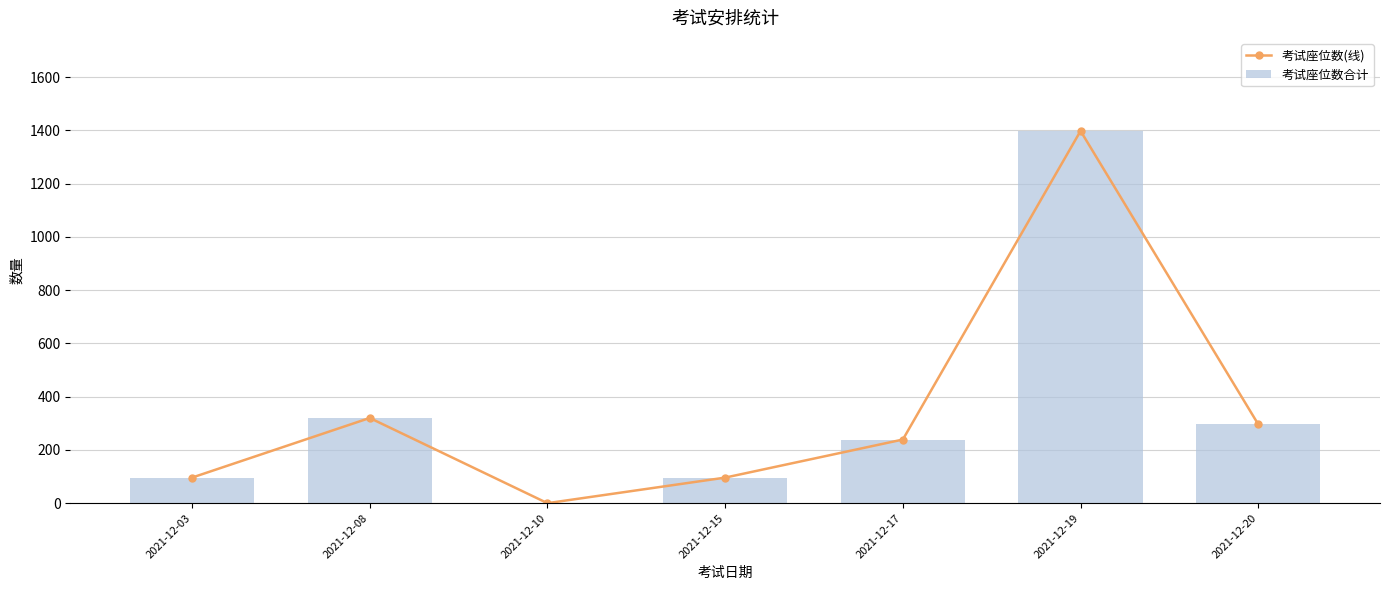

At which category is the sum across all series the highest?

2021-12-19